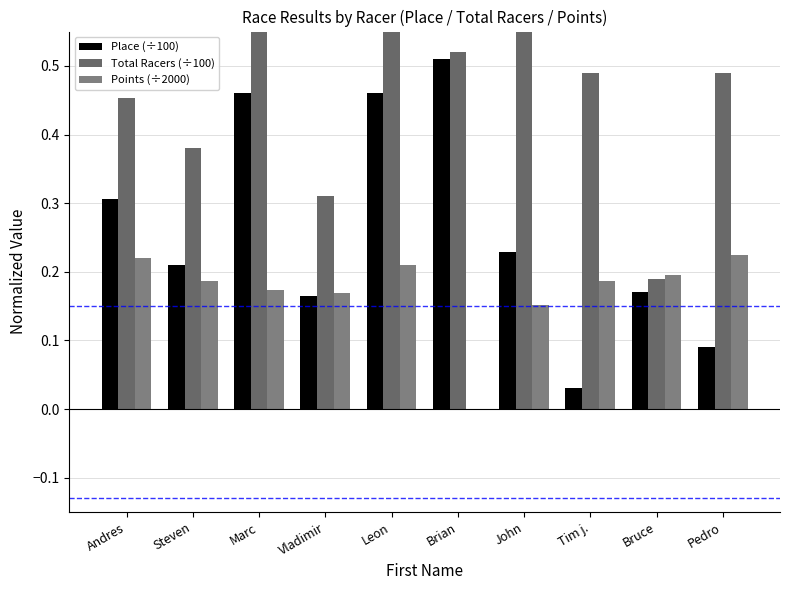

Which category has the lowest value across all series?

Brian